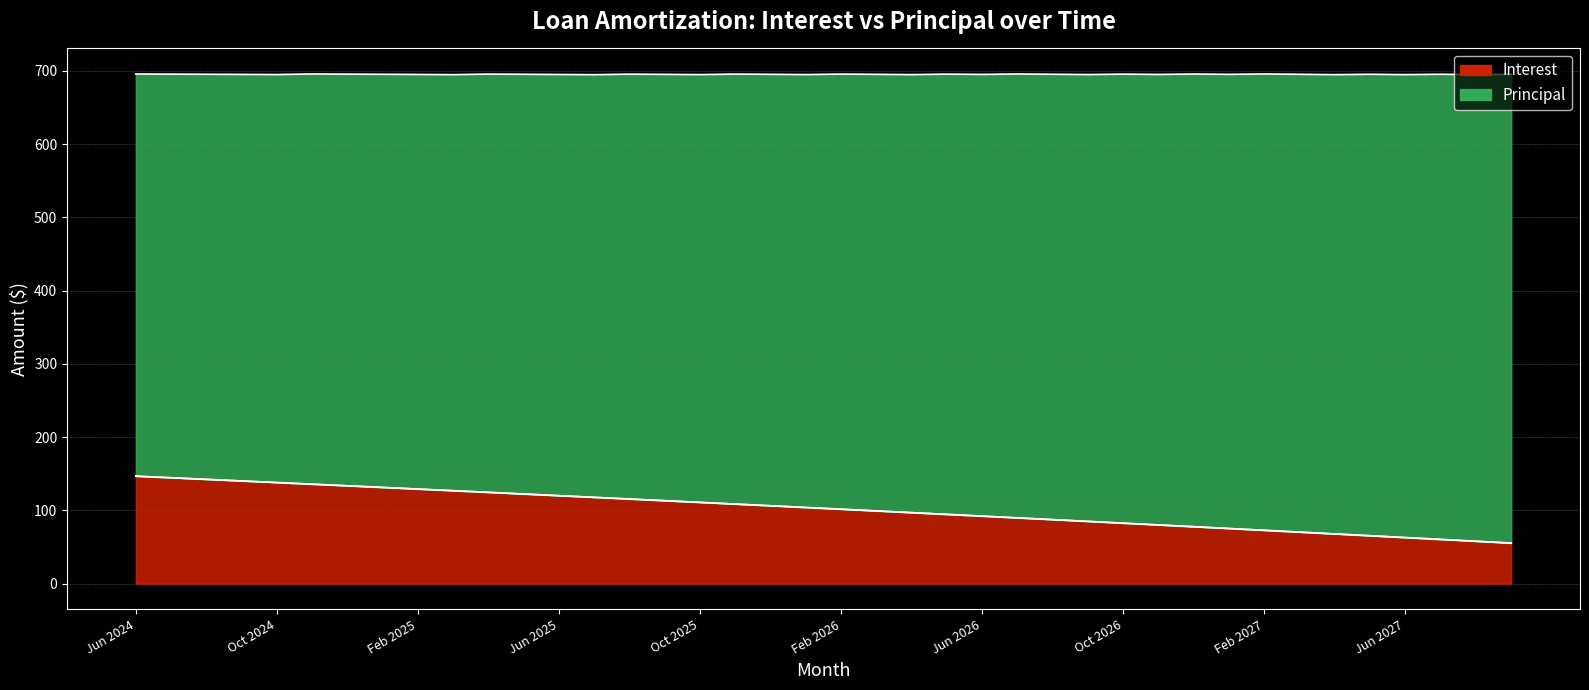

Is it true that Principal equals 19.8 at Apr 2027?

False